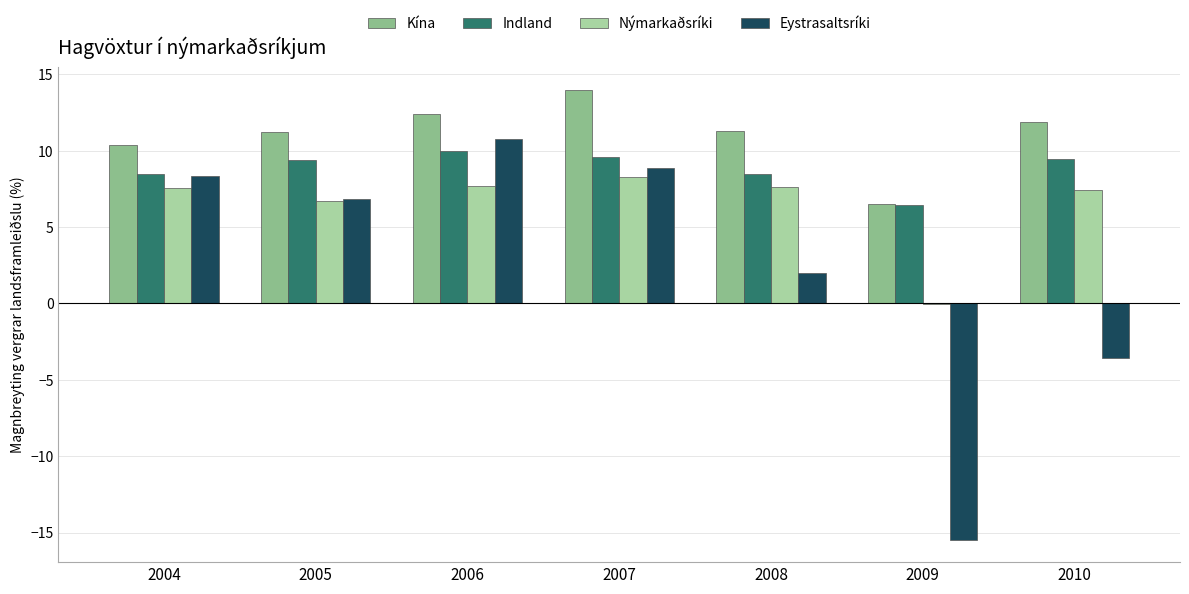

What is the sum of all Eystrasaltsríki values?

17.7